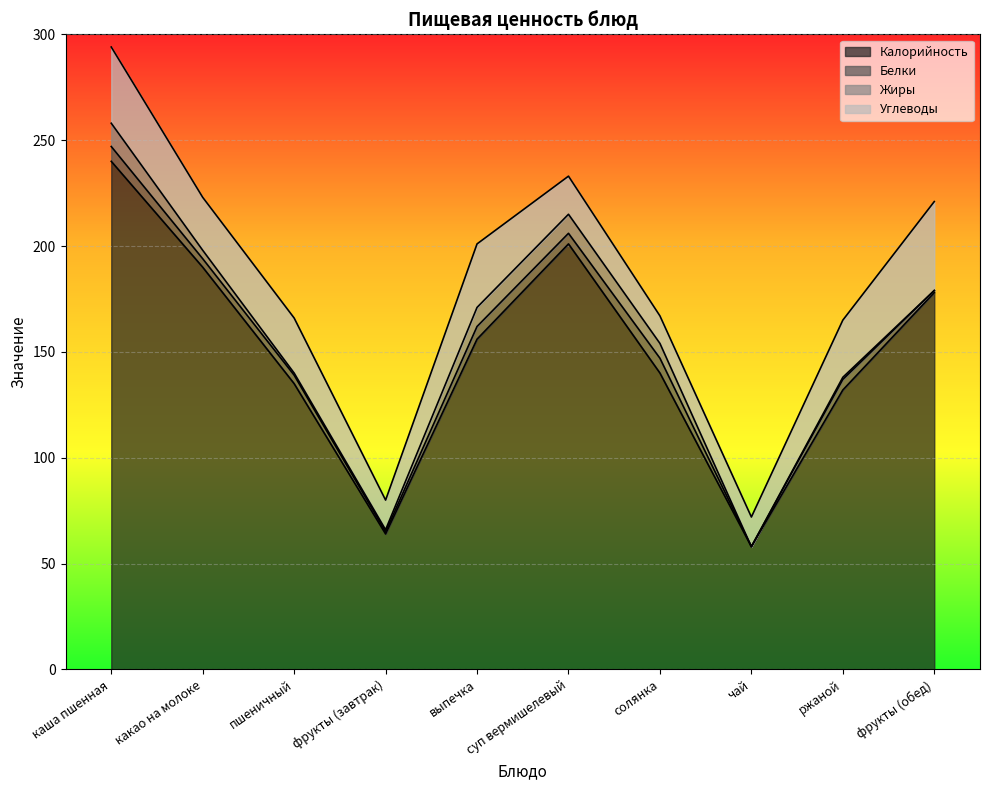

True or false: Белки and Жиры intersect in this chart.

False